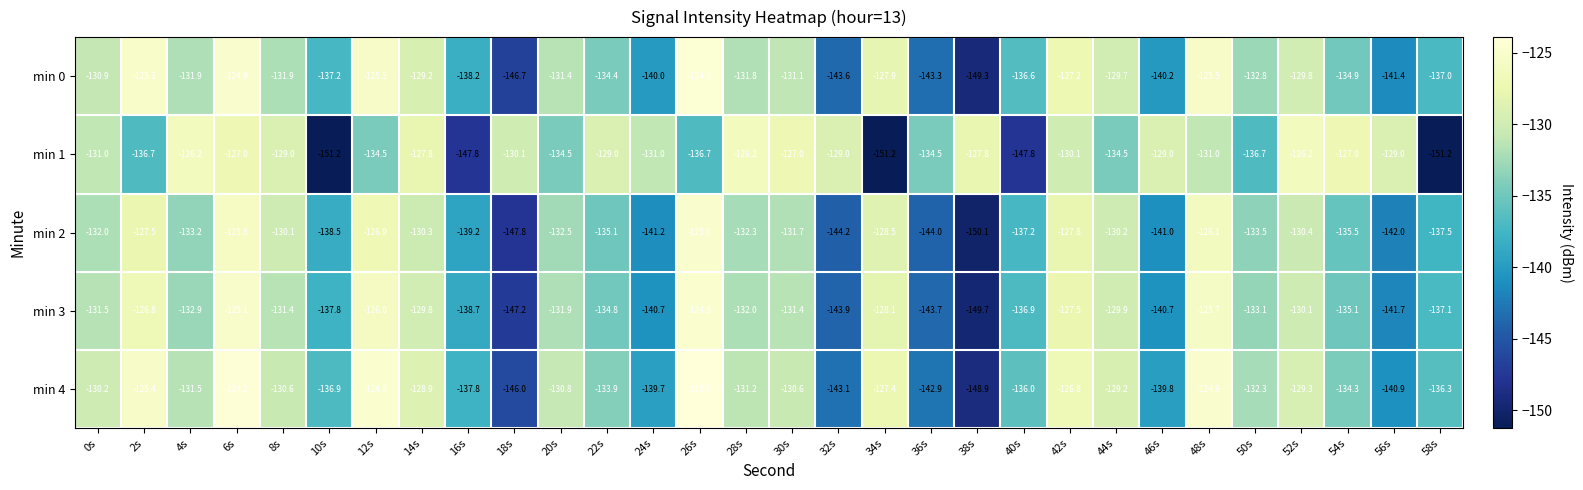

What is the difference between the min 4 values at 14s and 12s?

4.1